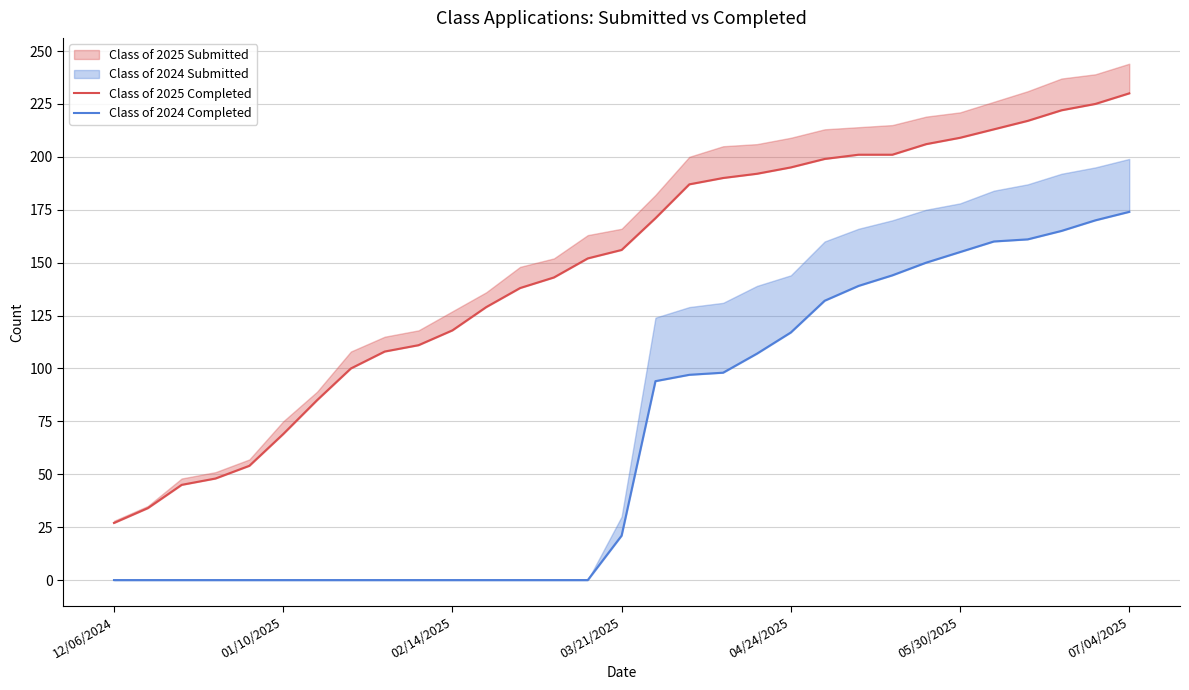

Is this an area chart (filled region under the line)?

No